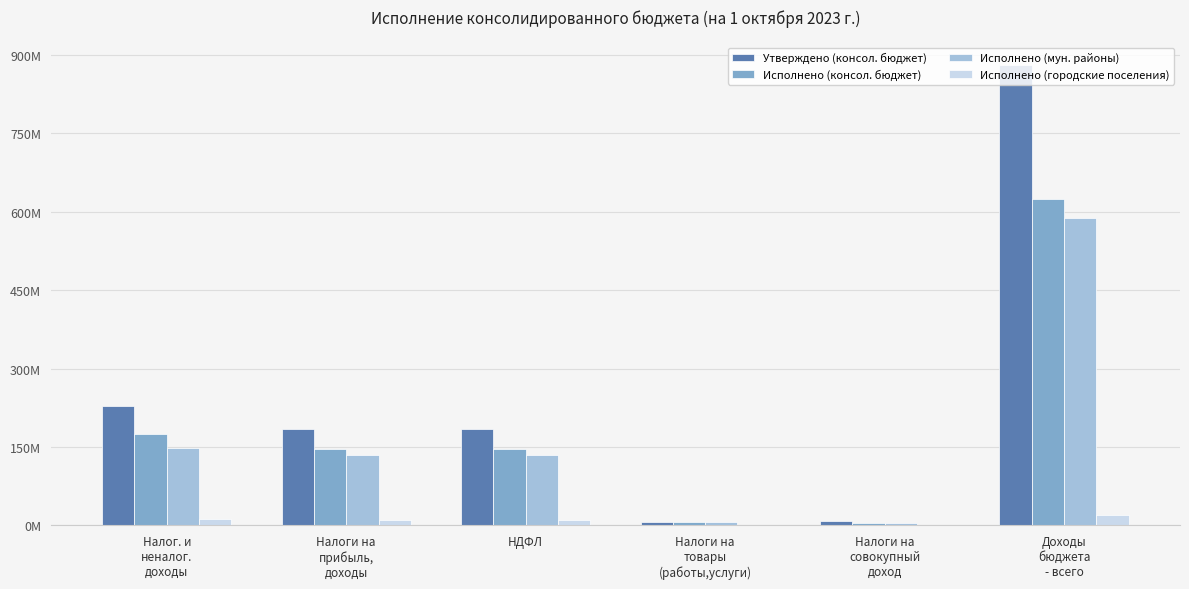

At which category is the sum across all series the highest?

Доходы
бюджета
- всего